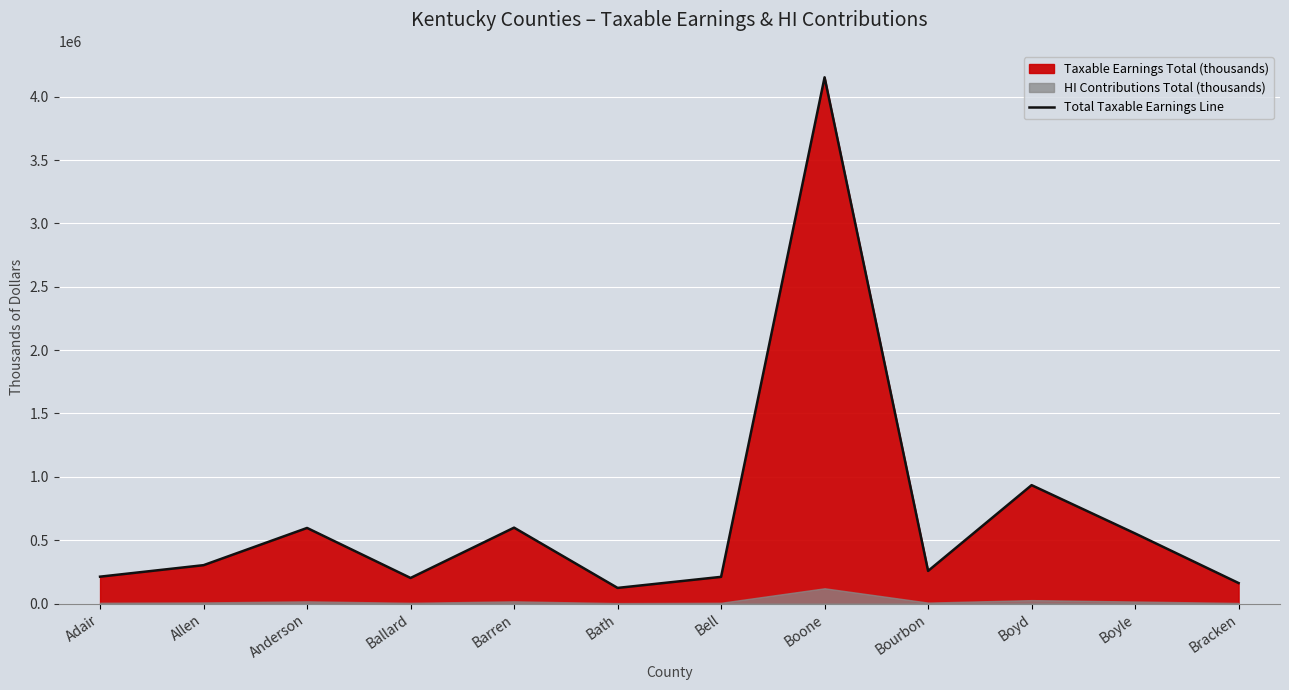

Rank the categories by value from highest to lowest.

Boone, Boyd, Barren, Anderson, Boyle, Allen, Bourbon, Adair, Bell, Ballard, Bracken, Bath